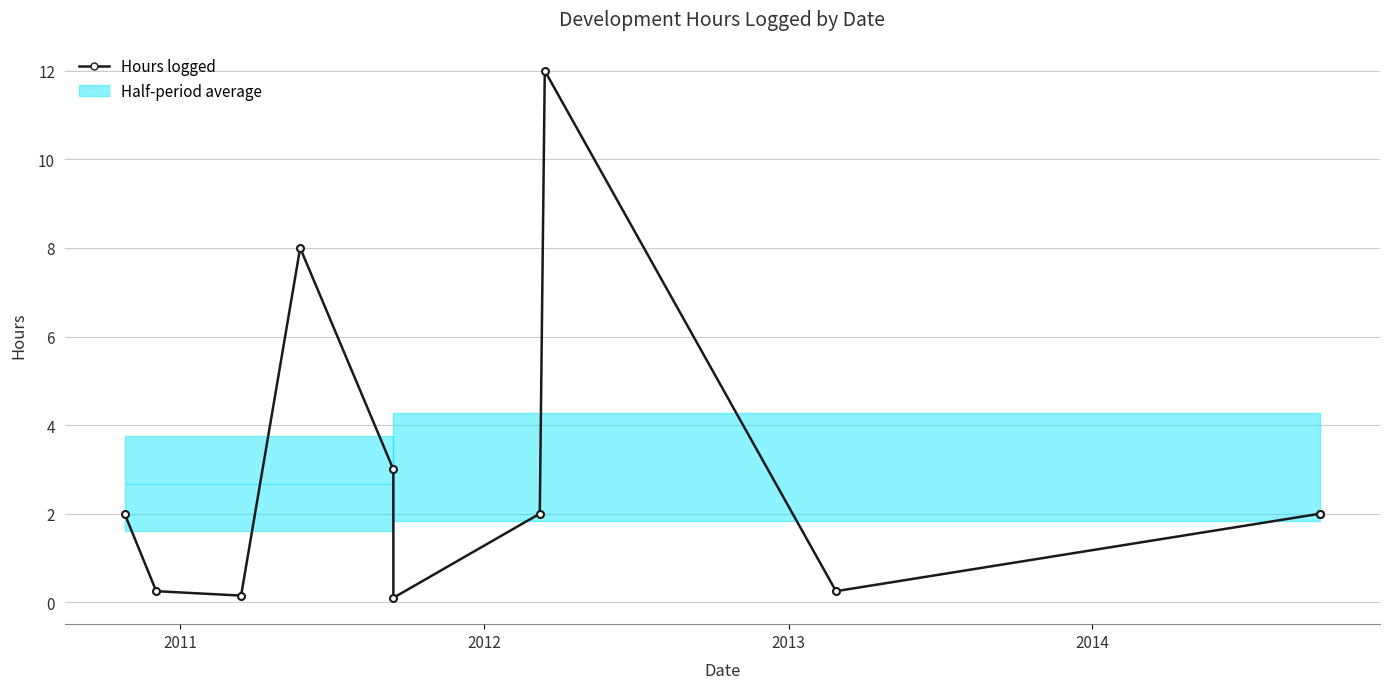

True or false: the data has more than 1 interior local peaks.

True